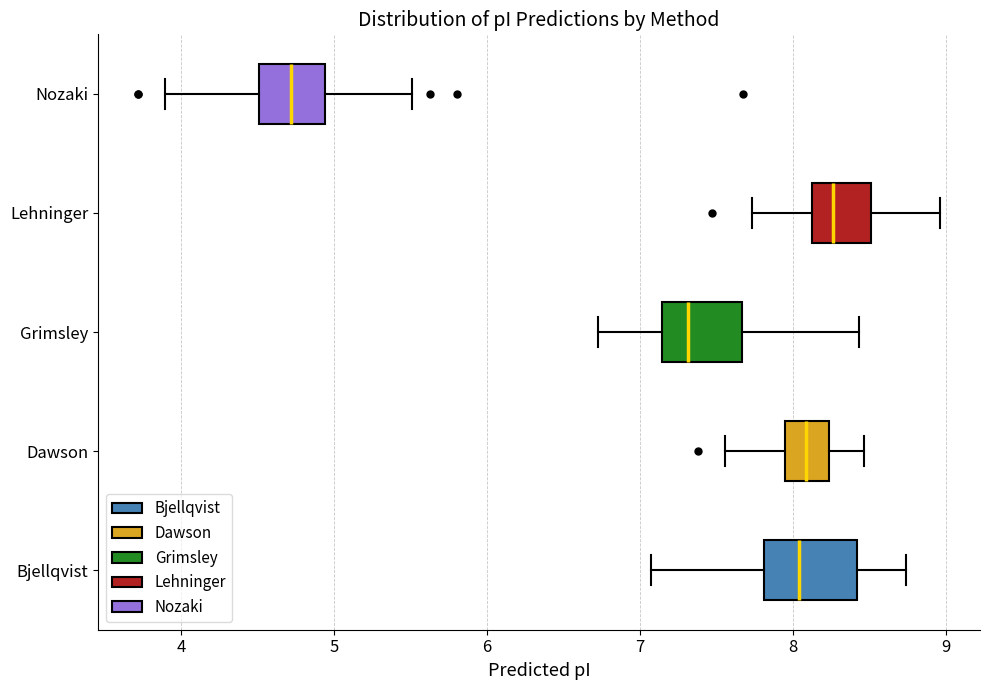

Which box's median line is the furthest to the right?

Lehninger